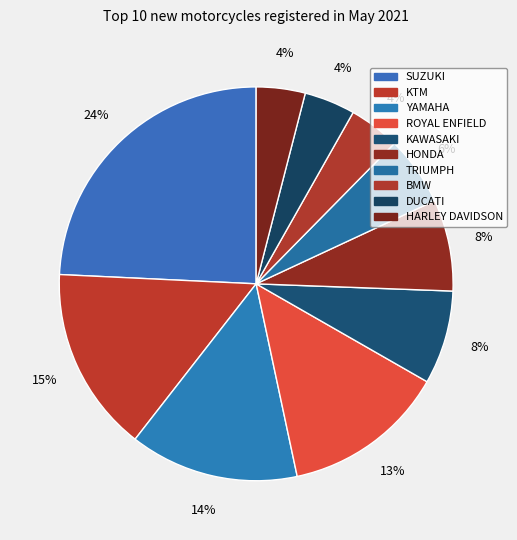

What percentage is the ROYAL ENFIELD slice, to the nearest percent?

13%